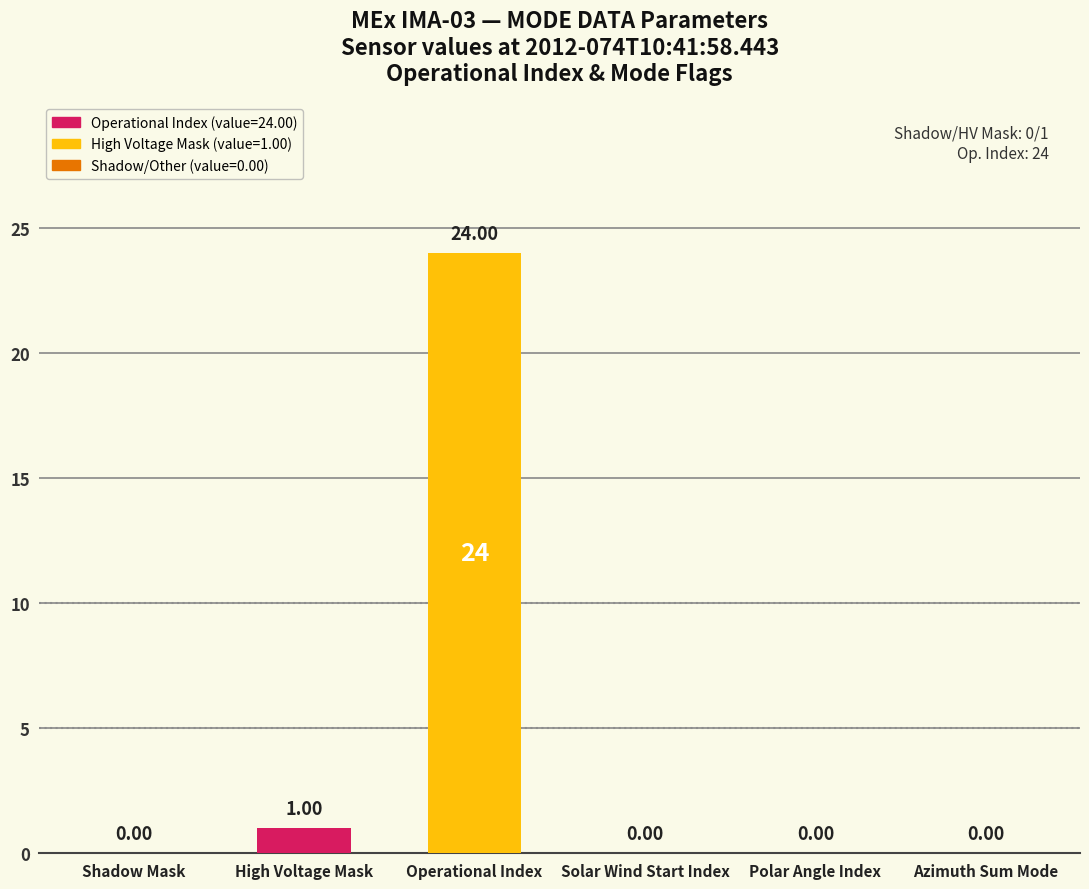

The chart shows a value of -8 at Polar Angle Index. True or false?

False